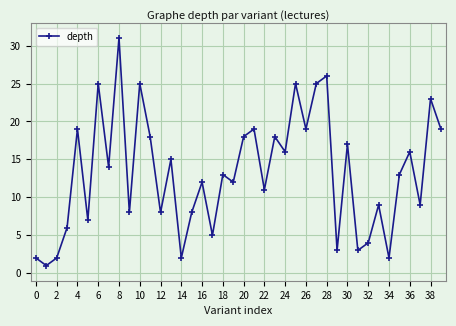

True or false: there are more than 2 points higher than both neighbors.

True